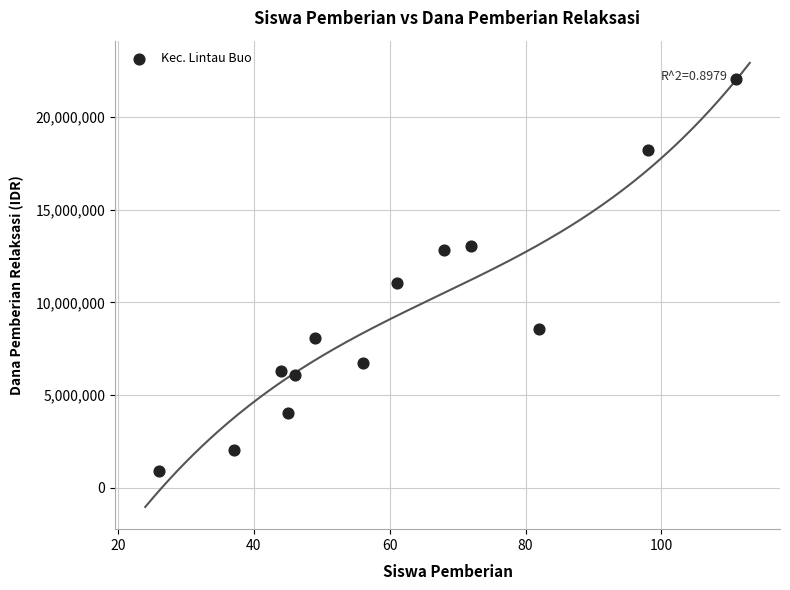

What Y value in the scatter plot is closest to 11475000?

11025000